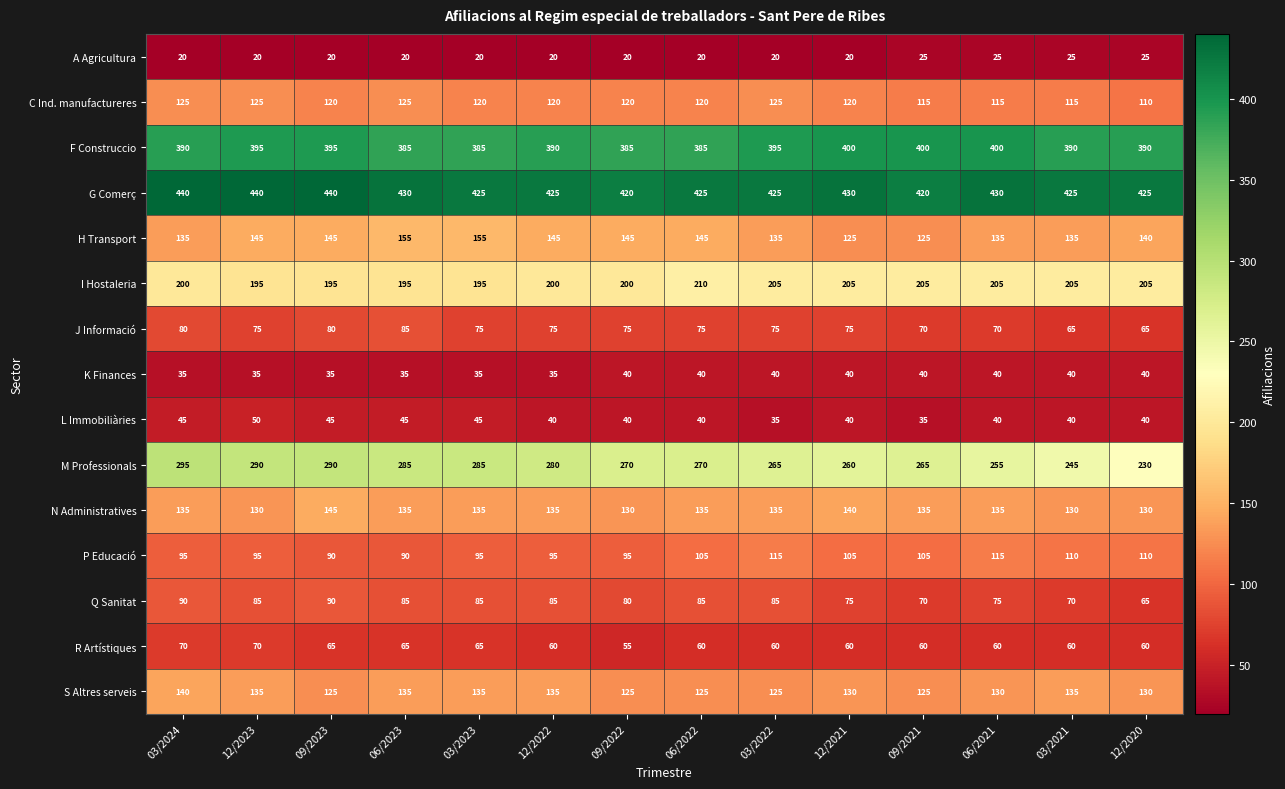

What is the maximum value shown in the chart?

440